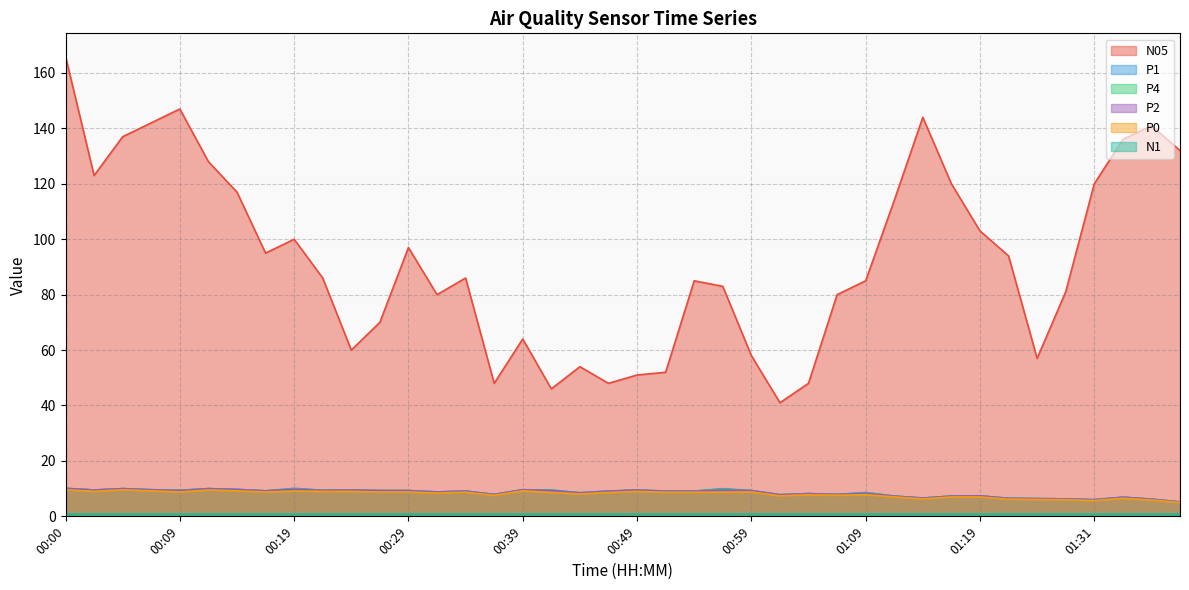

True or false: P1 has more than 1 points higher than both neighbors.

True